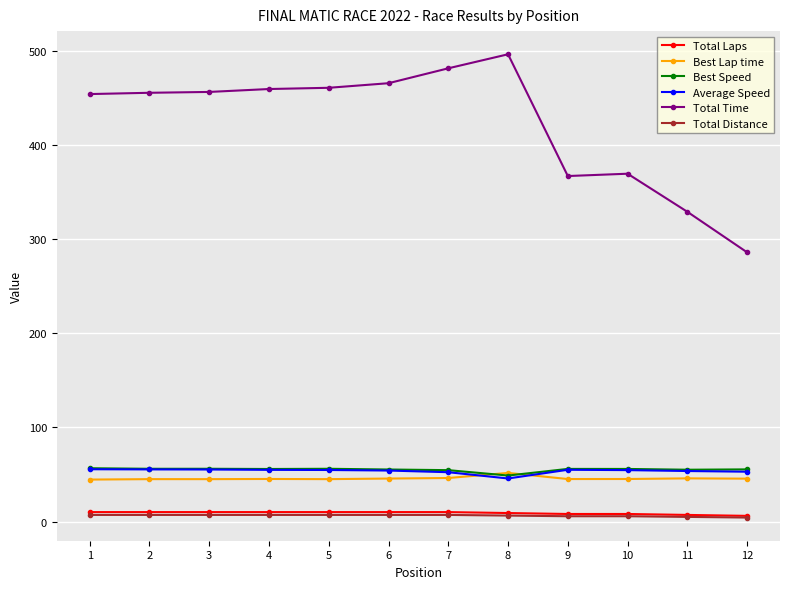

True or false: Best Lap time and Total Laps intersect in this chart.

False